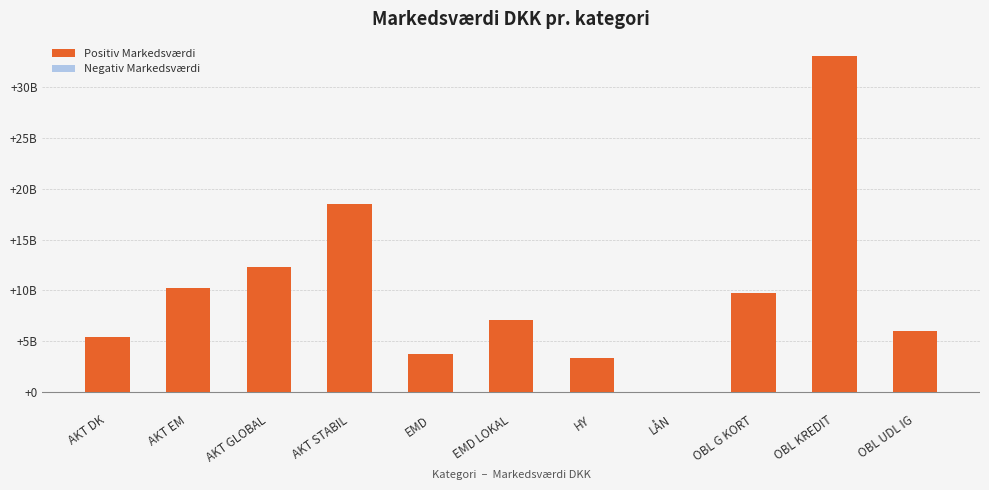

What is the value of the 8th bar from the left?

-27756505.9